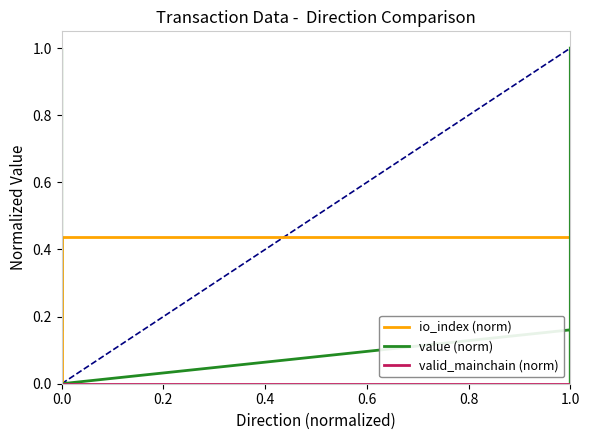

How many positive values does the value (norm) series have?

4